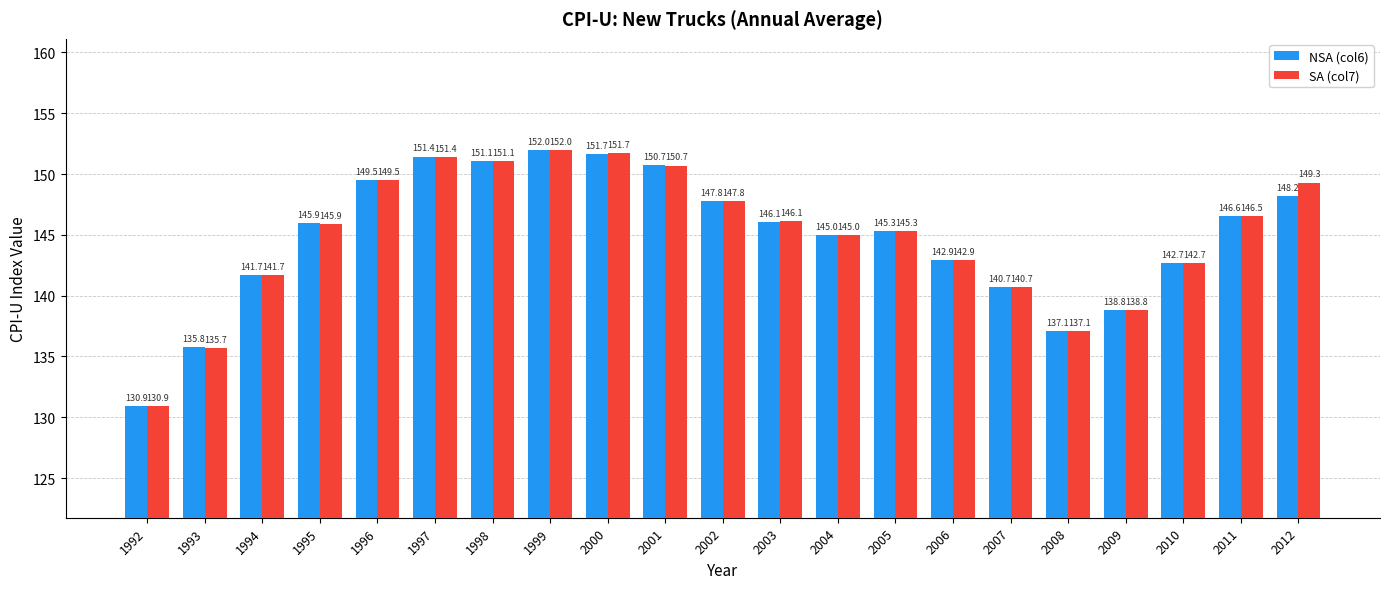

Reading right to left, transcribe all the data shown in this chart.

NSA (col6): 2012=148.2	2011=146.6	2010=142.7	2009=138.8	2008=137.1	2007=140.7	2006=142.9	2005=145.3	2004=145.0	2003=146.1	2002=147.8	2001=150.7	2000=151.7	1999=152.0	1998=151.1	1997=151.4	1996=149.5	1995=145.9	1994=141.7	1993=135.8	1992=130.9
SA (col7): 2012=149.3	2011=146.5	2010=142.7	2009=138.8	2008=137.1	2007=140.7	2006=142.9	2005=145.3	2004=145.0	2003=146.1	2002=147.8	2001=150.7	2000=151.7	1999=152.0	1998=151.1	1997=151.4	1996=149.5	1995=145.9	1994=141.7	1993=135.7	1992=130.9